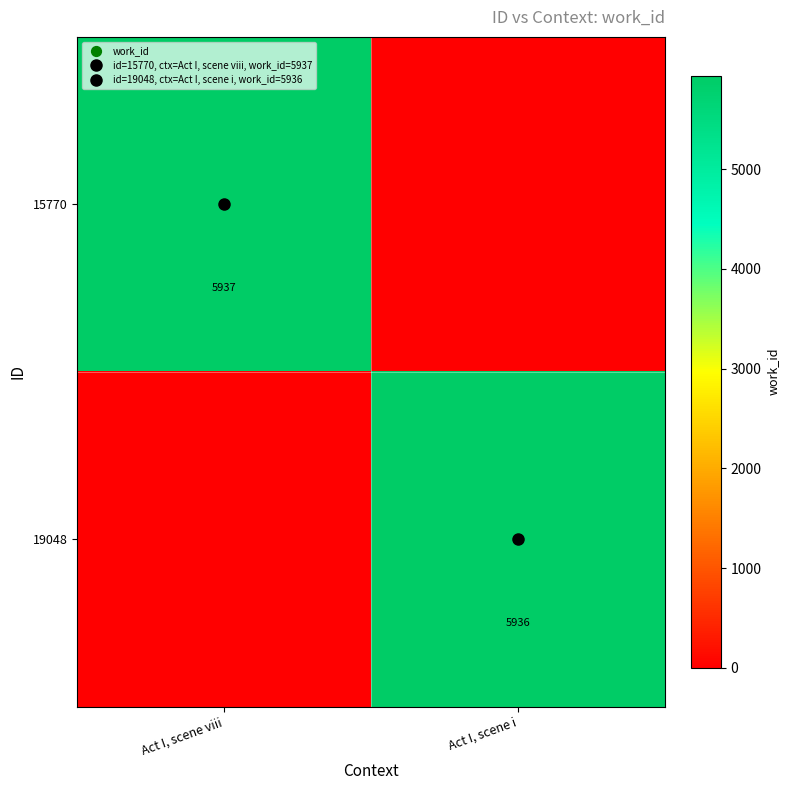

What is the maximum value shown in the chart?

5937